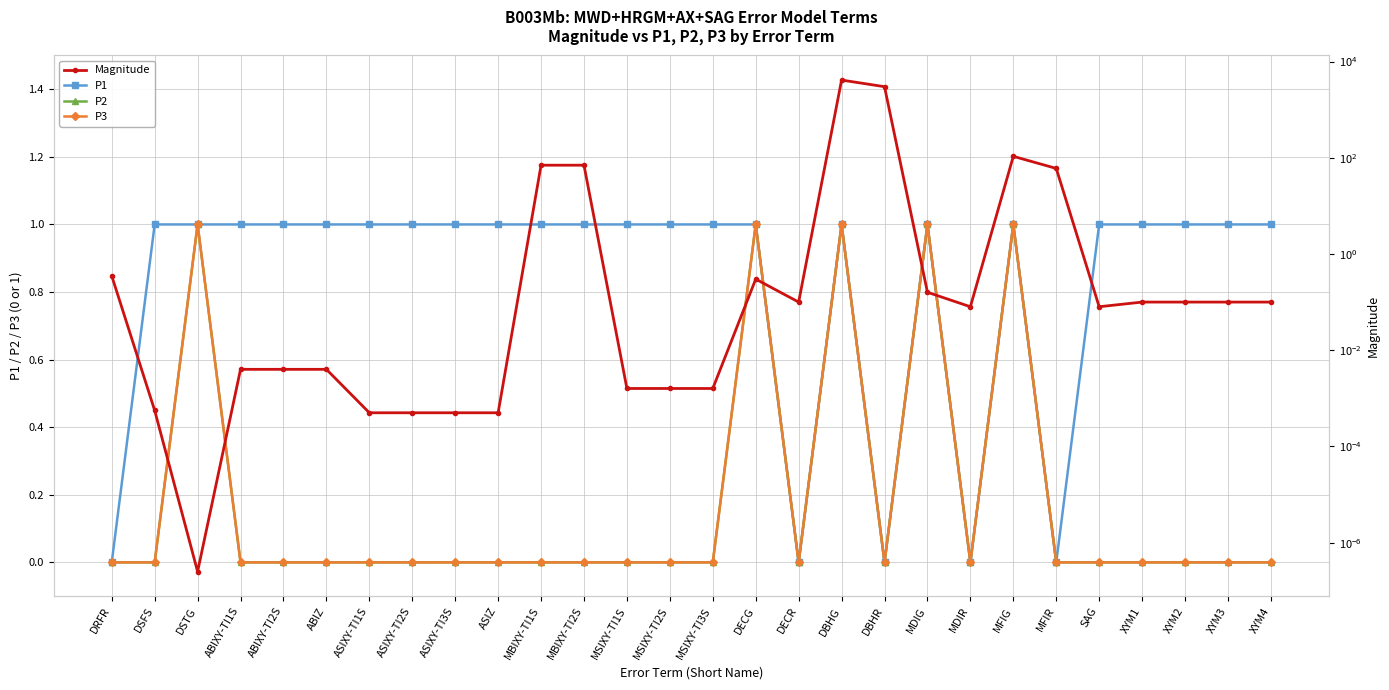

True or false: P1 and P3 cross at least once.

False